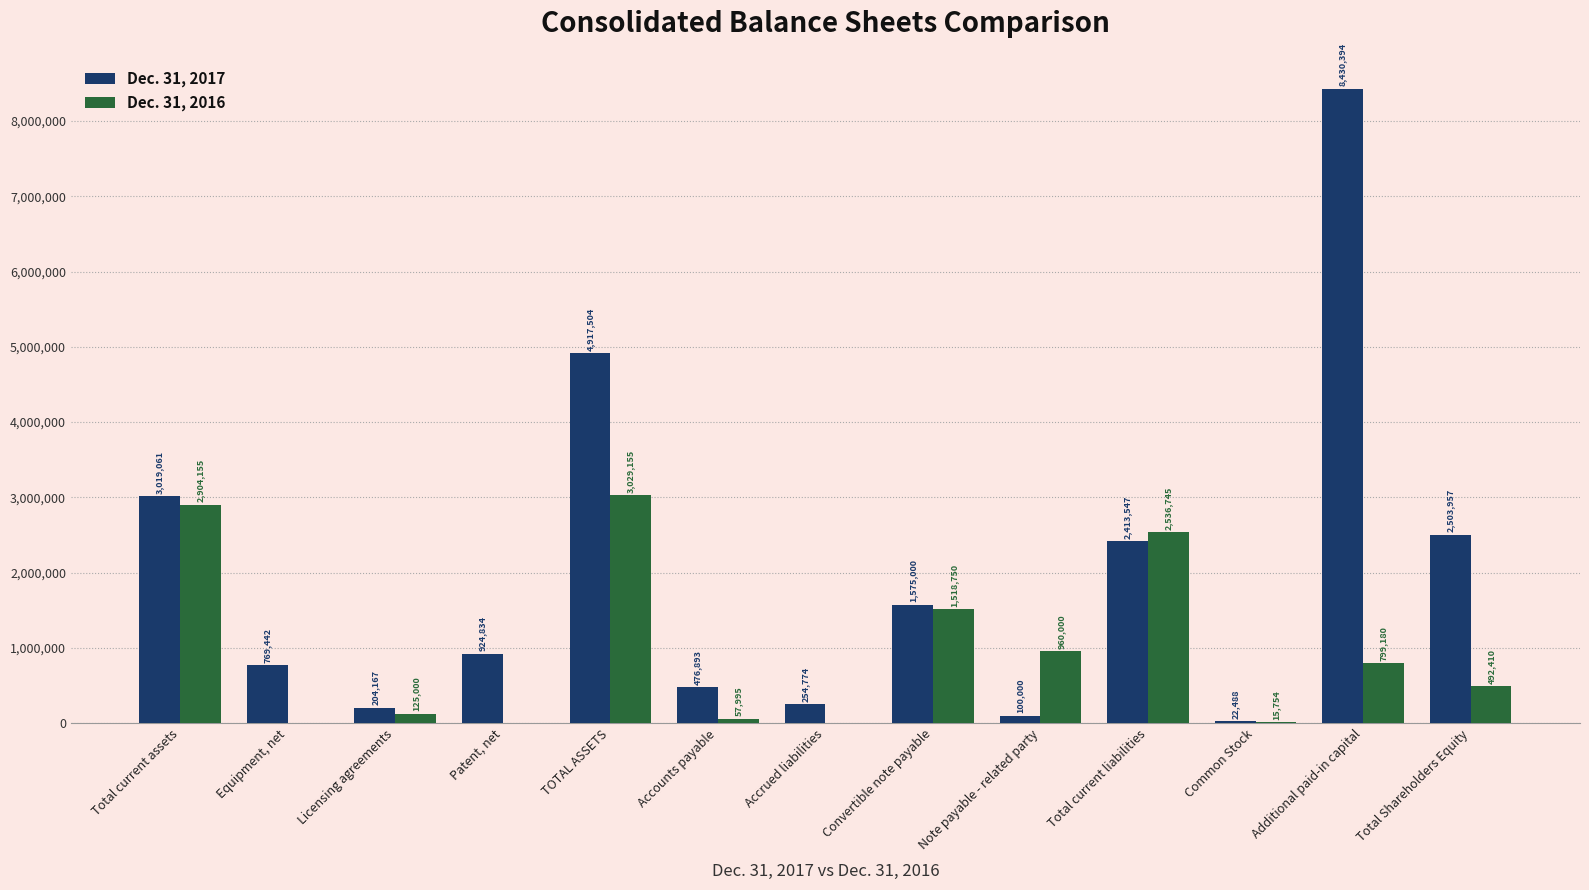

At which category is the sum across all series the highest?

Additional paid-in capital